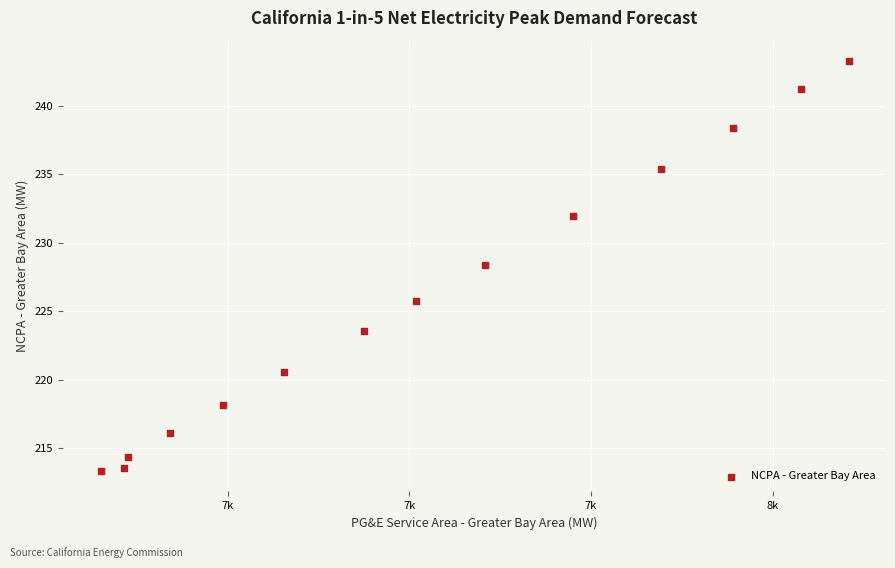

What Y value in the scatter plot is closest to 228?

228.4